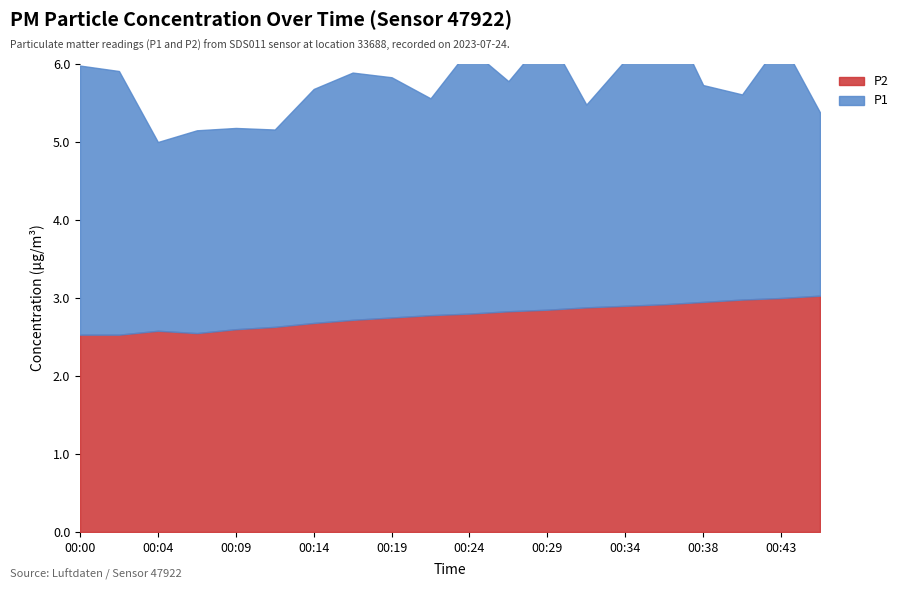

At which label is P1 closest to 3?

00:14